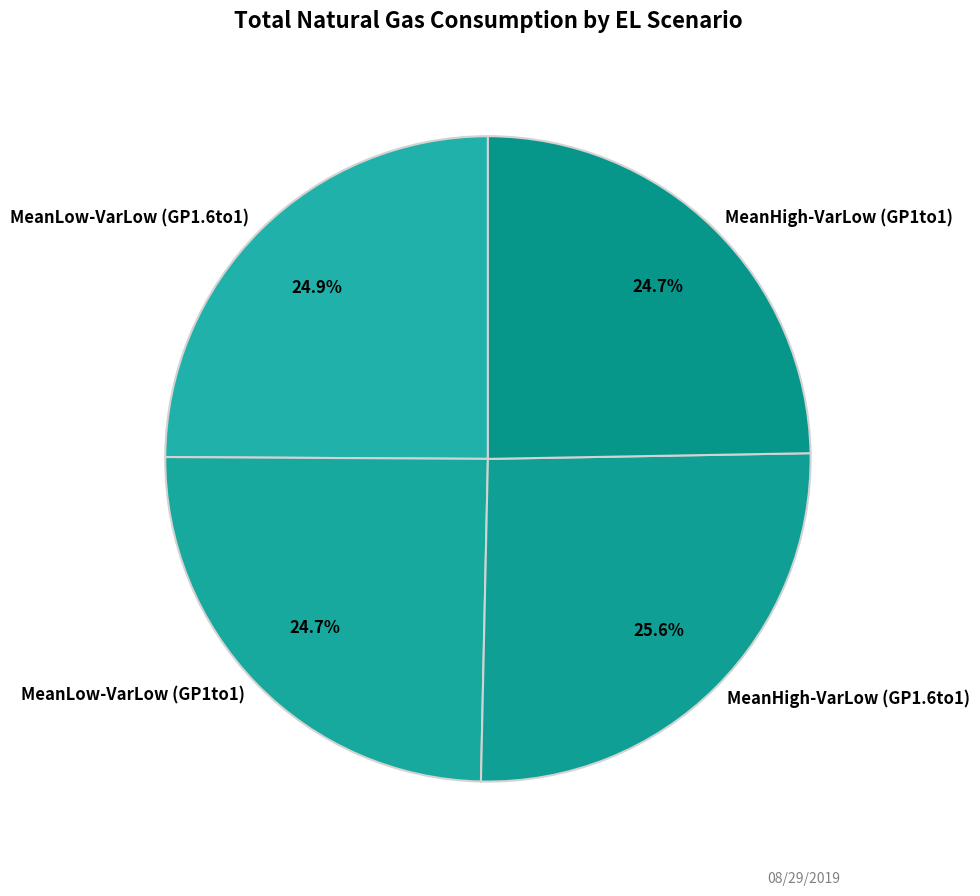

To the nearest percent, what portion does MeanLow-VarLow (GP1.6to1) represent?

25%